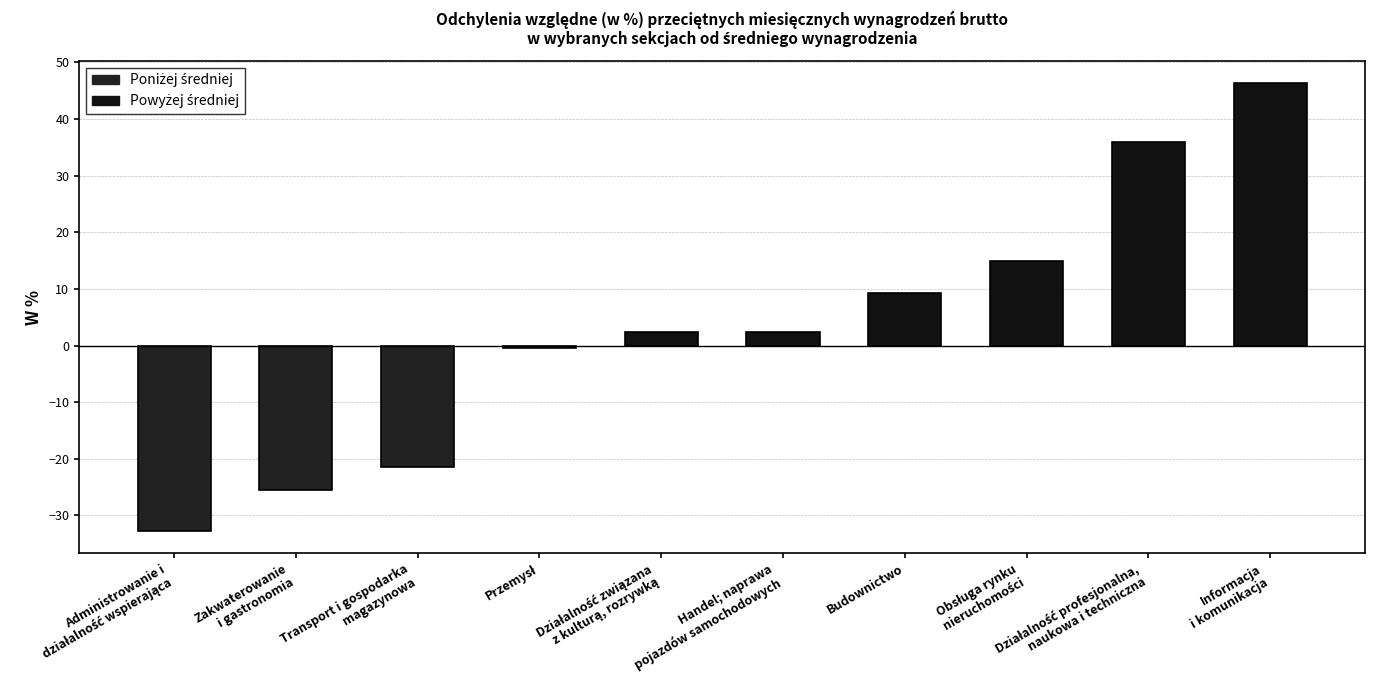

What is the greatest value displayed?

46.3